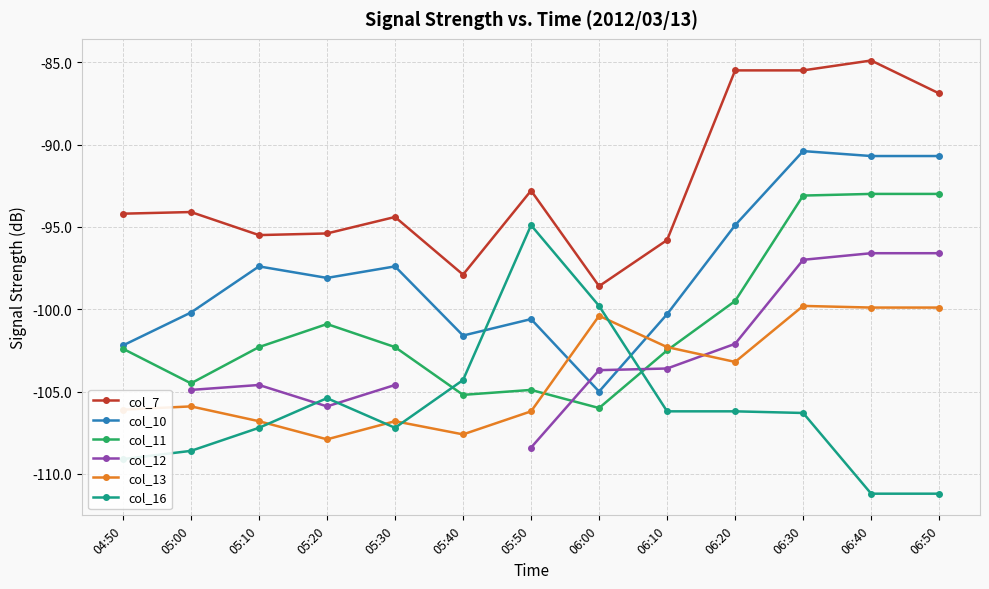

Is it true that col_10 equals -42.6 at 06:50?

False